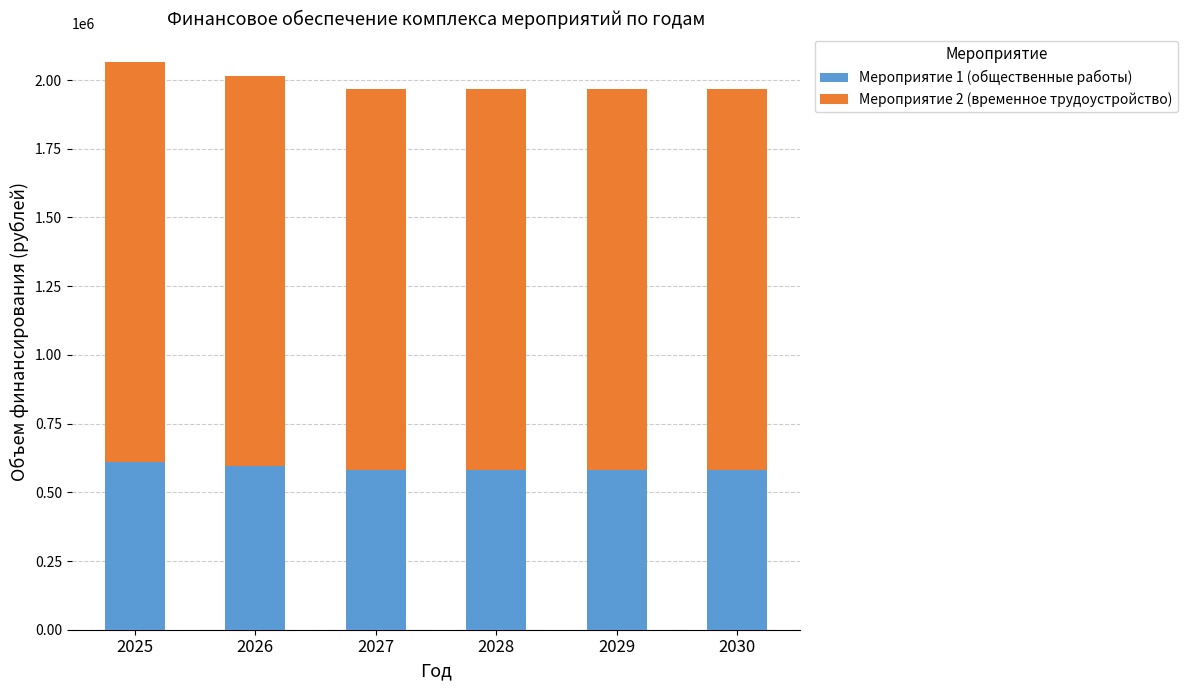

What is the sum of the Мероприятие 1 (общественные работы) values at 2025 and 2027?

1192678.3